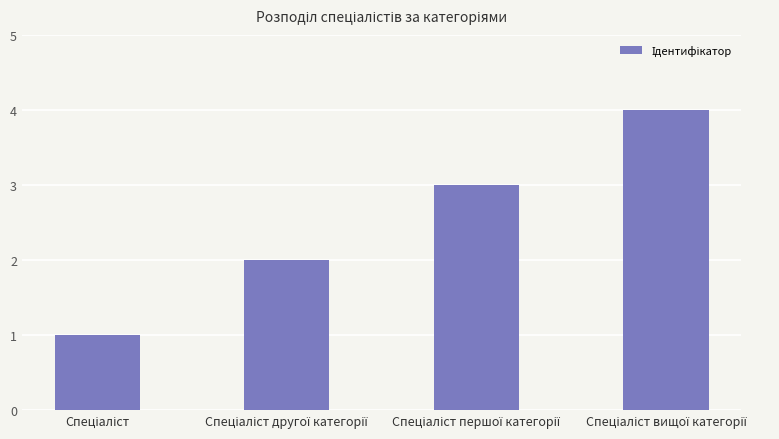

What is the difference between the maximum and minimum values?

3